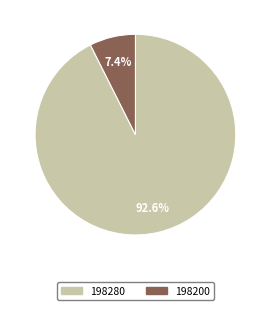

Which has a higher value, 198280 or 198200?

198280